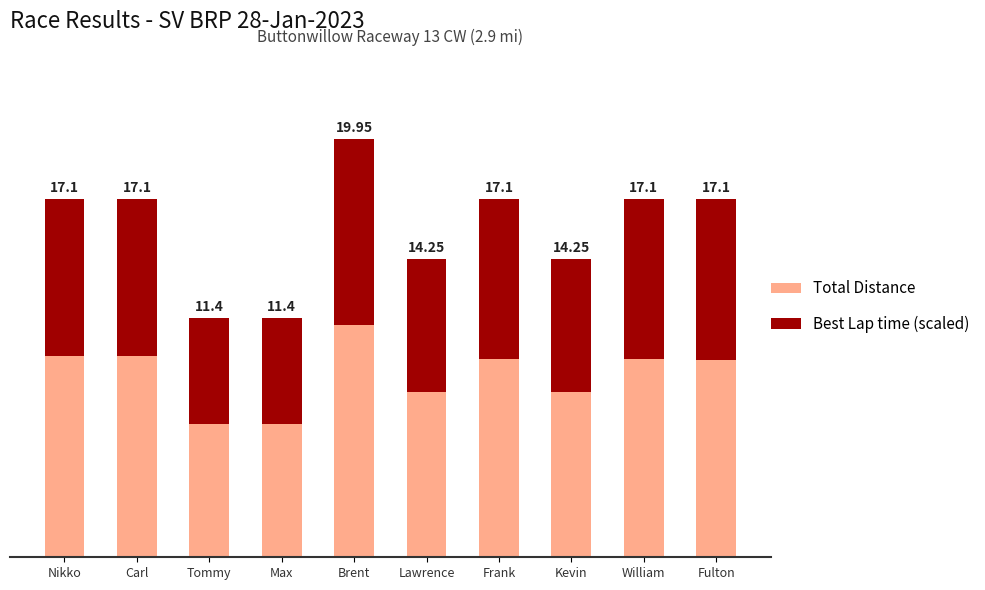

What is the maximum value shown in the chart?

19.9